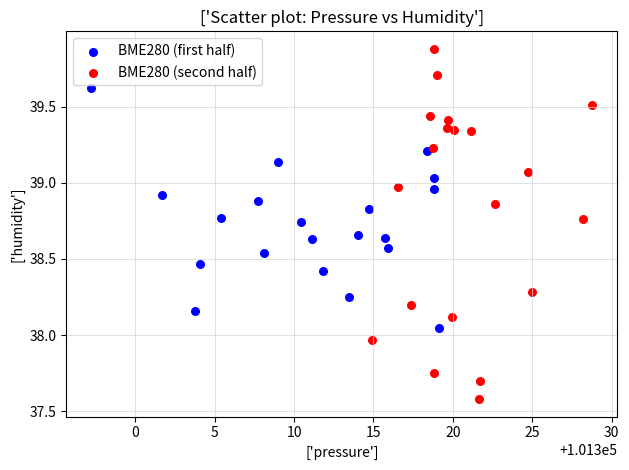

Which series has the widest spread of Y values?

BME280 (second half)